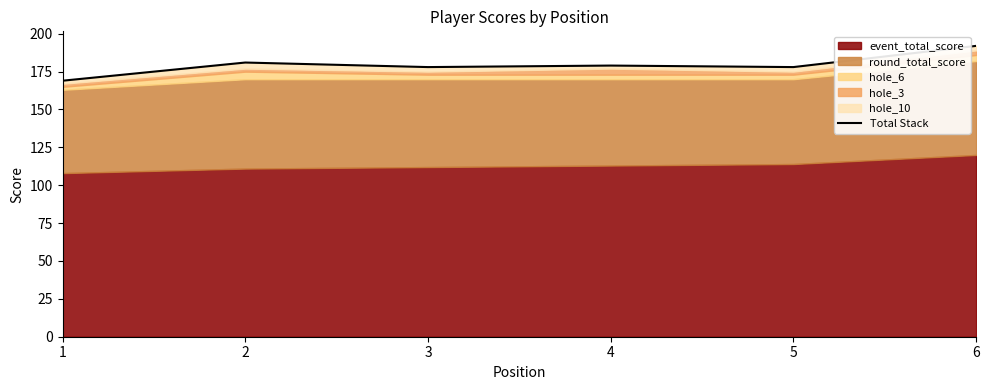

How many points are lower than both their immediate neighbors (excluding endpoints)?

2